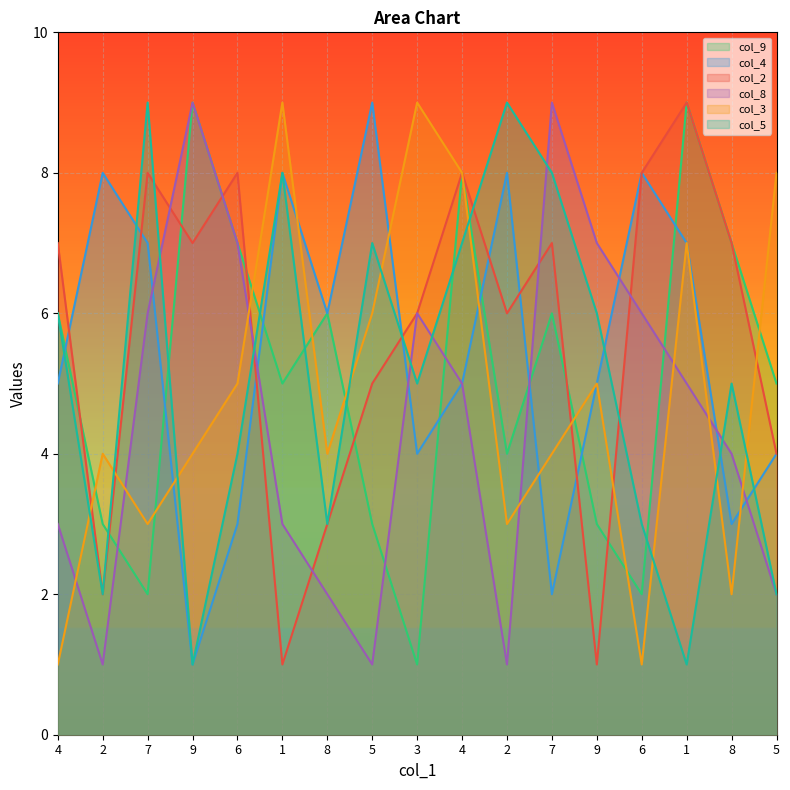

What is the difference between the col_8 values at 6 and 6?

1